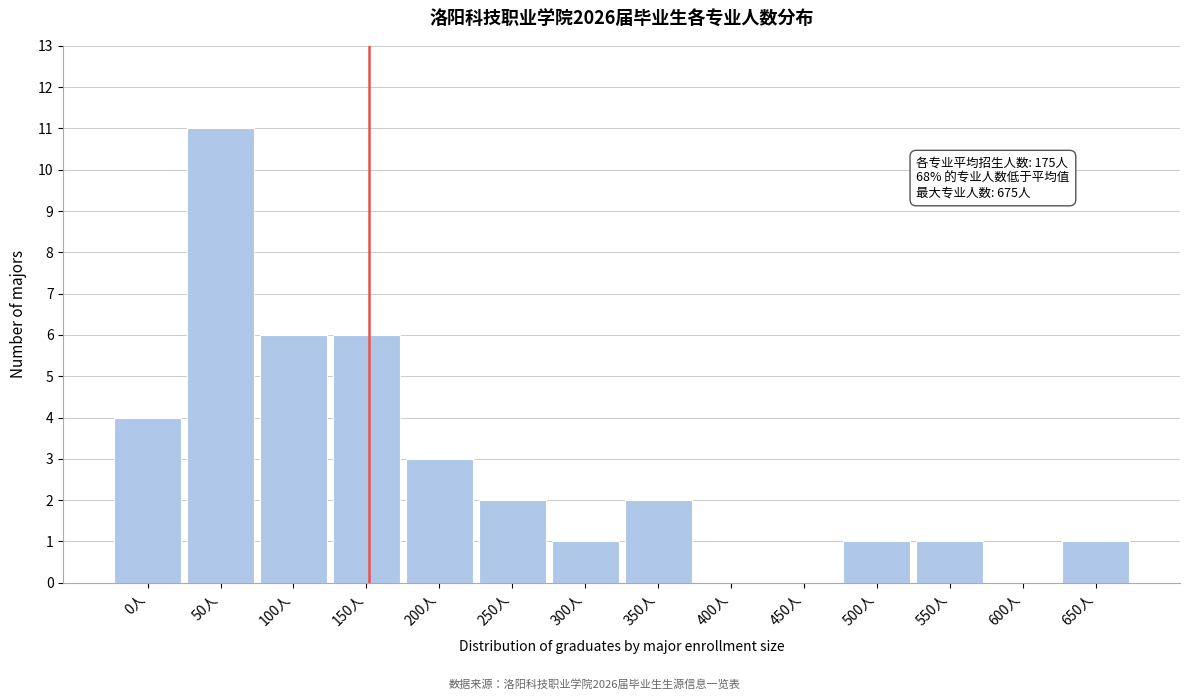

Reading right to left, what are all the values shown in this chart?

650人=1	600人=0	550人=1	500人=1	450人=0	400人=0	350人=2	300人=1	250人=2	200人=3	150人=6	100人=6	50人=11	0人=4